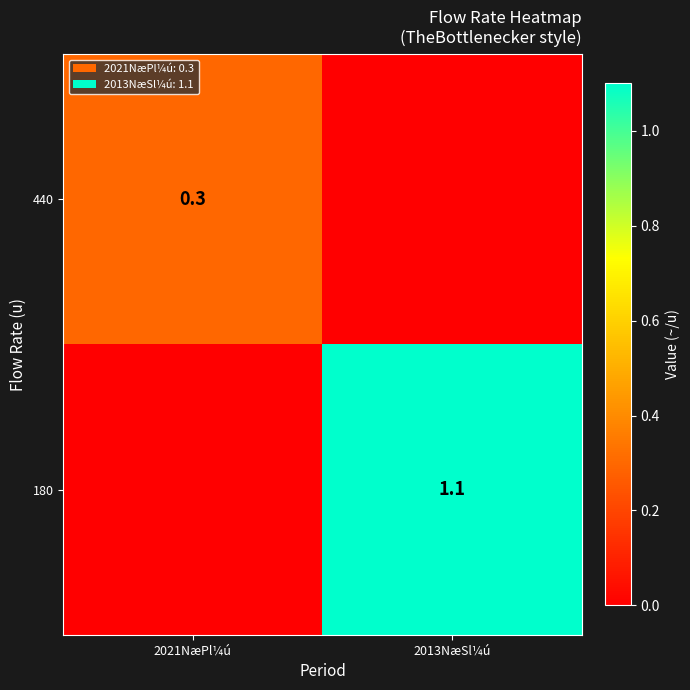

The 440 series shows 0.4 at 2021NæPl¼ú. True or false?

False